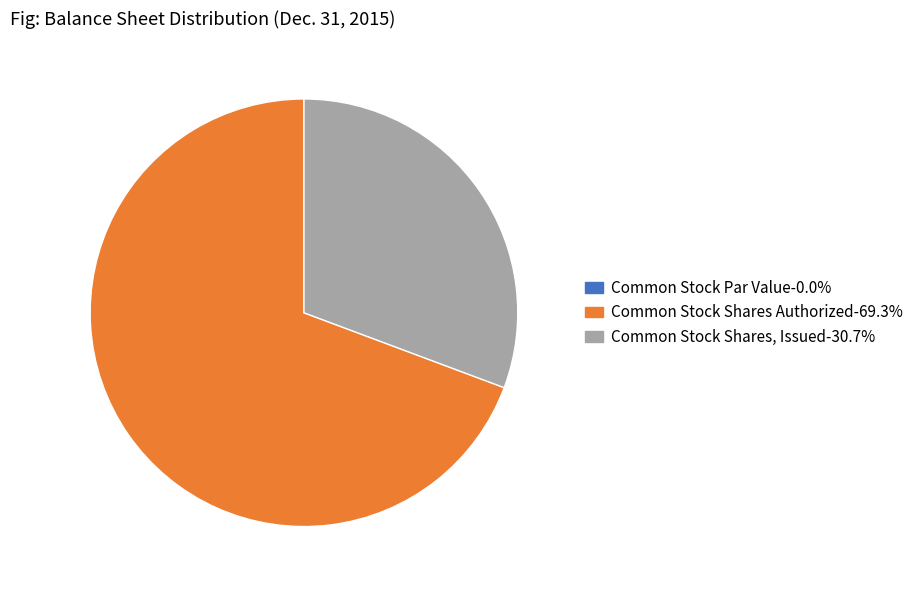

Combined, do Common Stock Shares, Issued and Common Stock Shares Authorized account for over 50%?

Yes